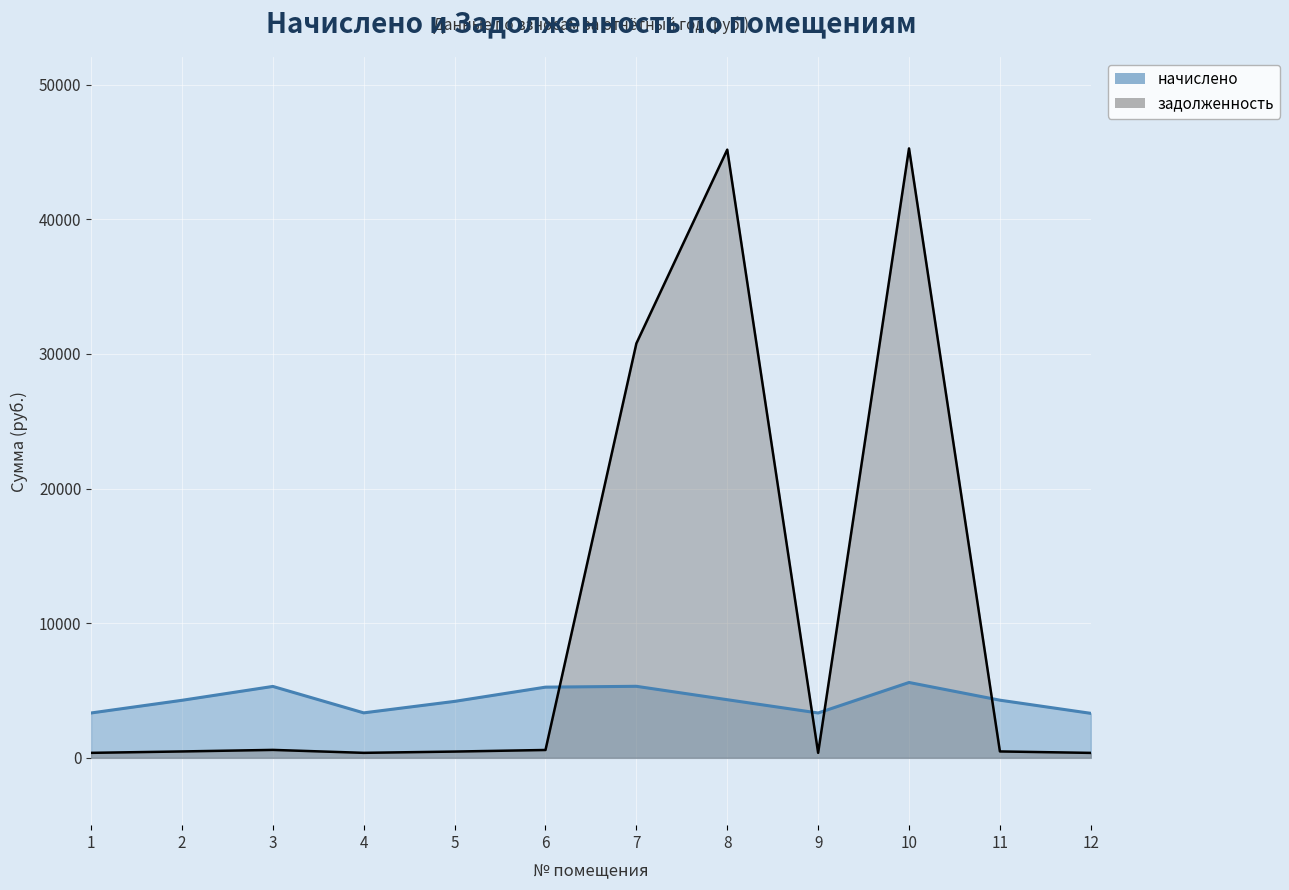

Does the chart display data point markers on the line(s)?

No